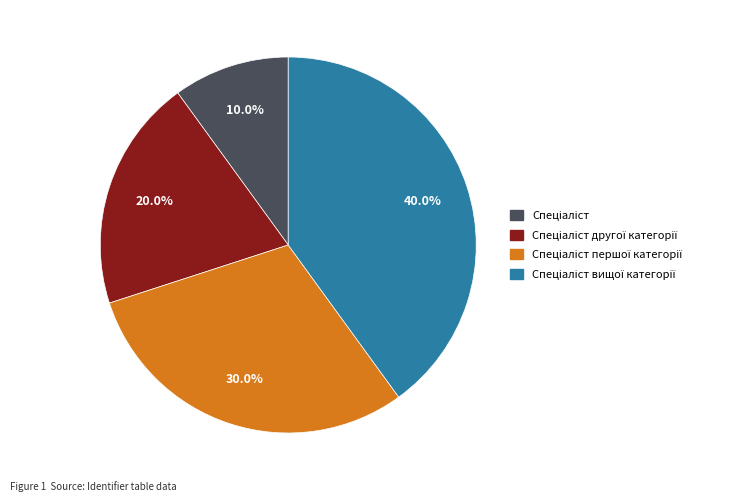

Does any single category account for the majority?

No